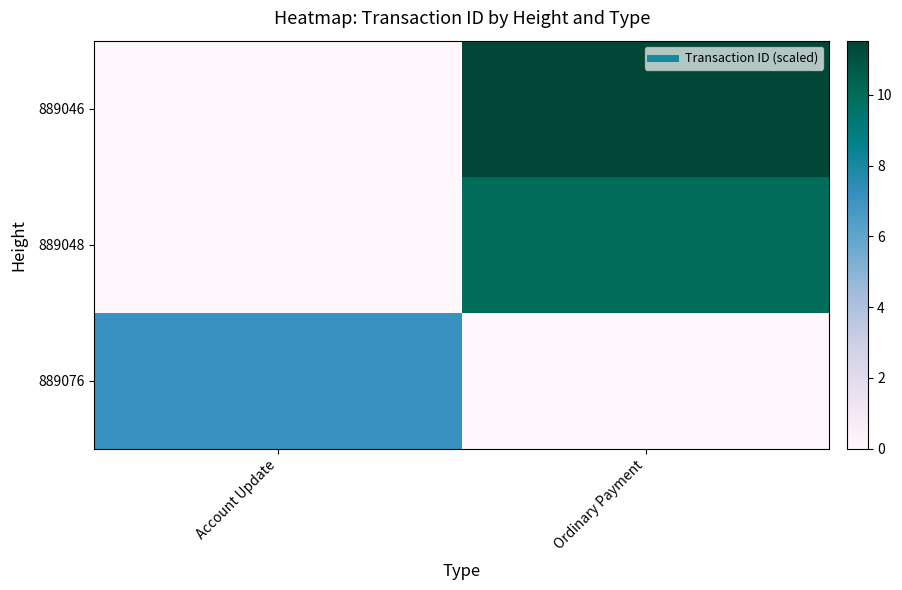

How many distinct data groups are displayed?

3